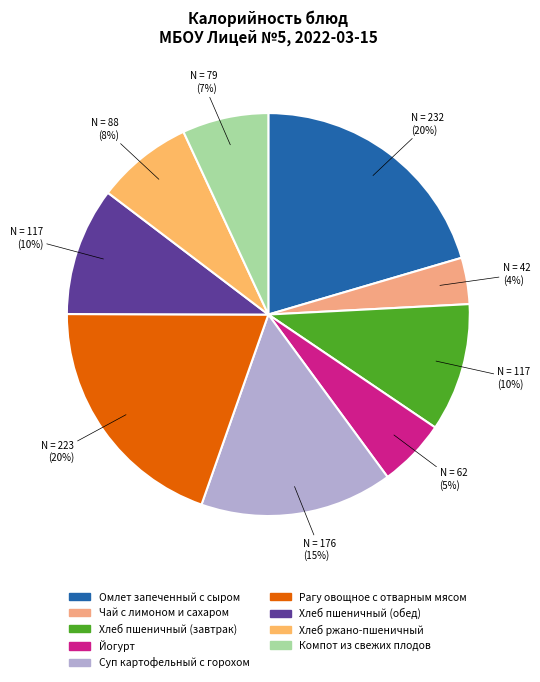

To the nearest percent, what is the combined percentage of Компот из свежих плодов and Омлет запеченный с сыром?

27%